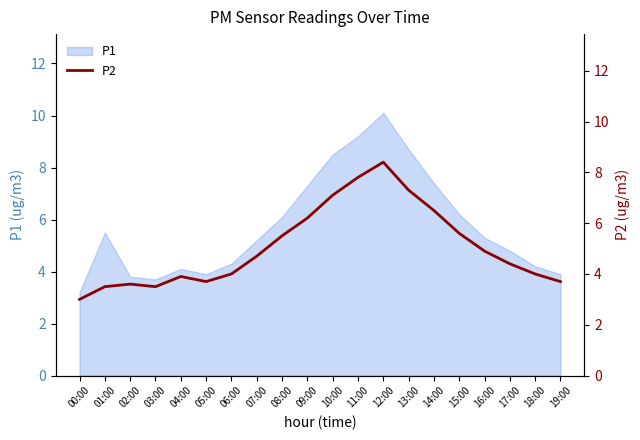

How many categories are shown in the chart?

20